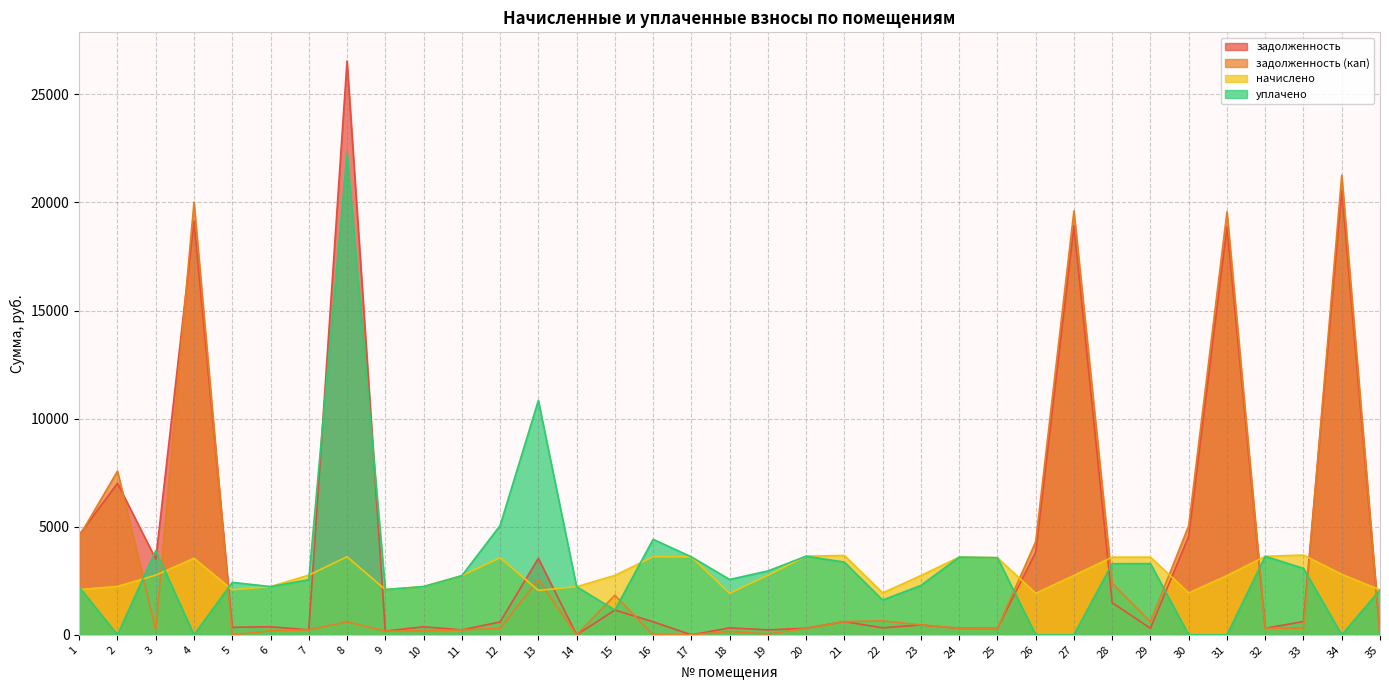

What is the value of the задолженность (кап) point at the 31st from the left?

19566.2